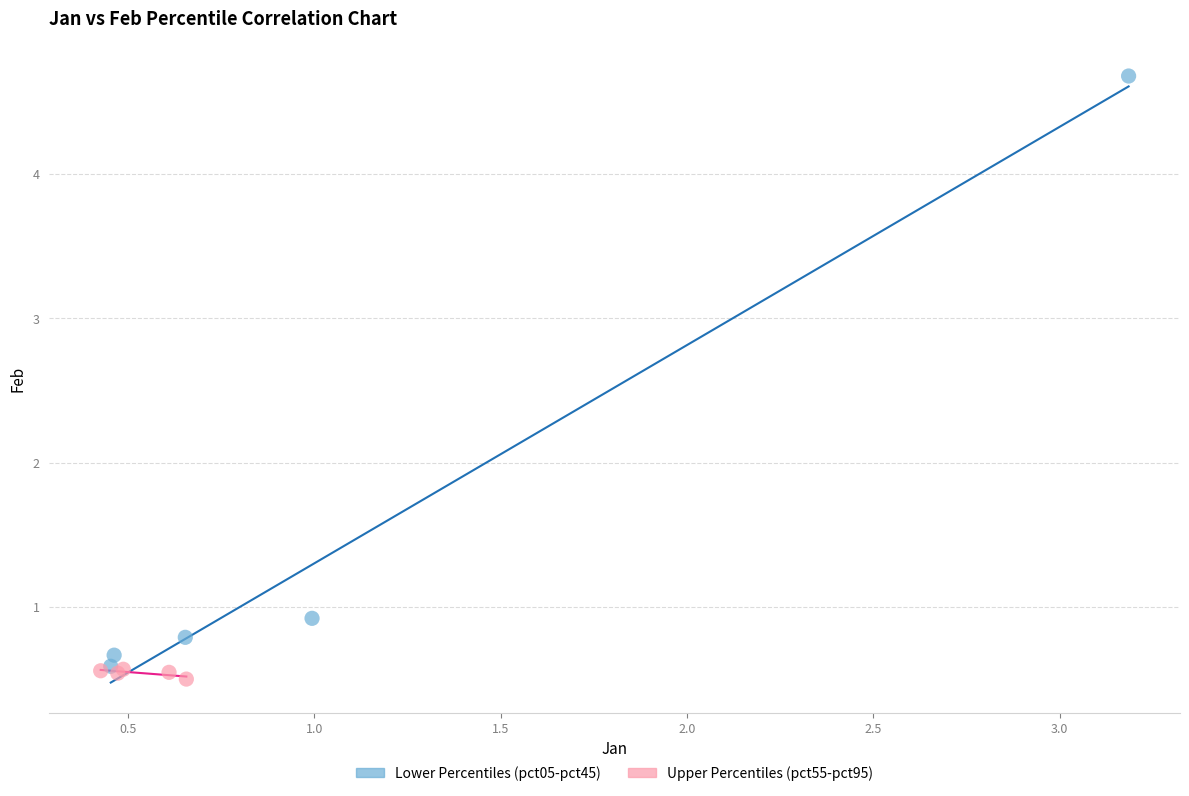

Which series reaches the maximum Y coordinate?

Lower Percentiles (pct05-pct45)